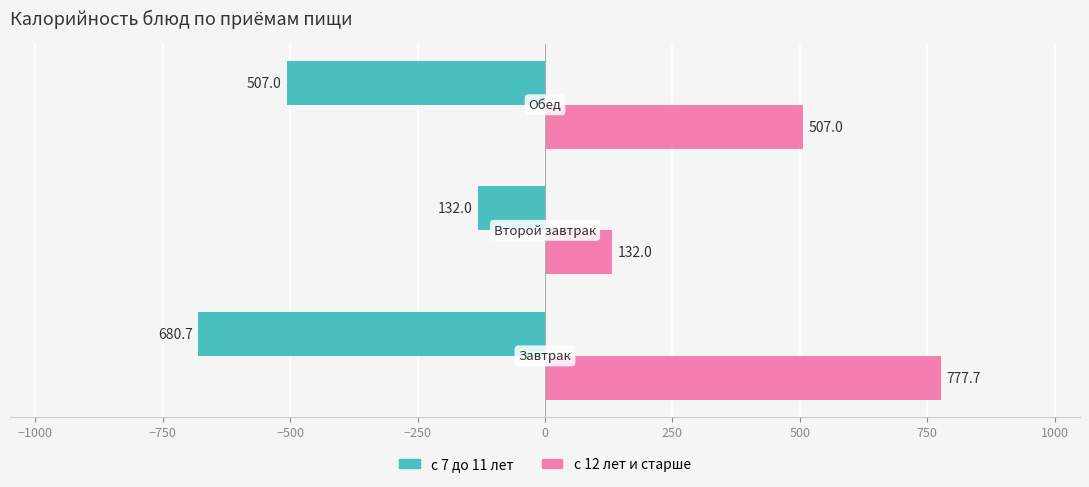

What is the minimum value shown in the chart?

-680.7